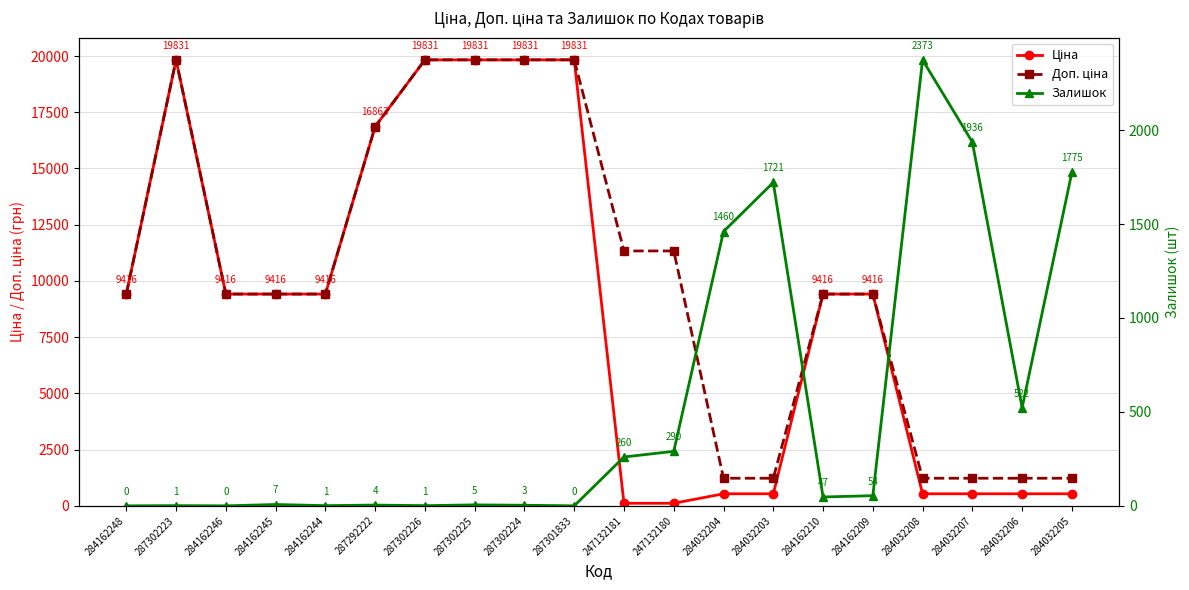

How many intersections are there between Ціна and Залишок?

5